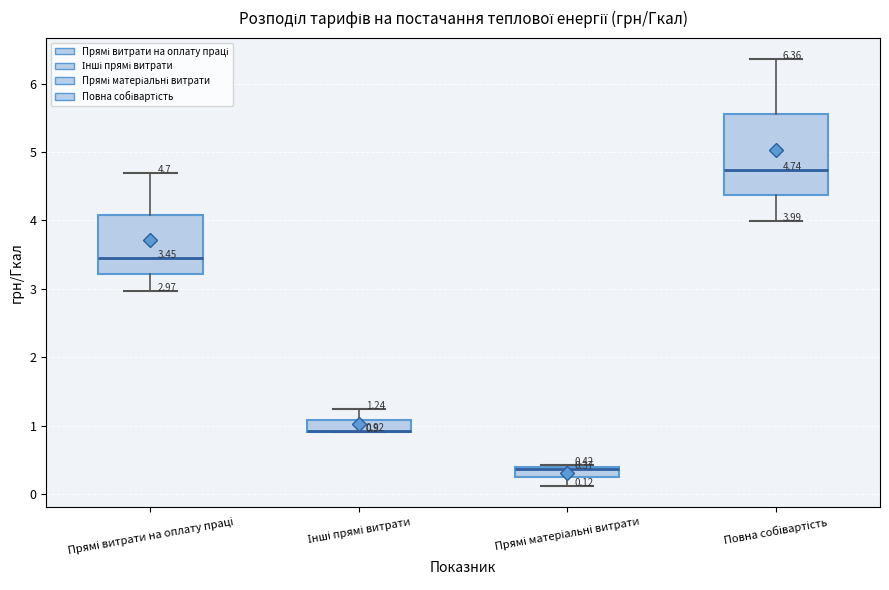

Comparing the boxes themselves (not the whiskers), which one is the tallest?

Повна собівартість